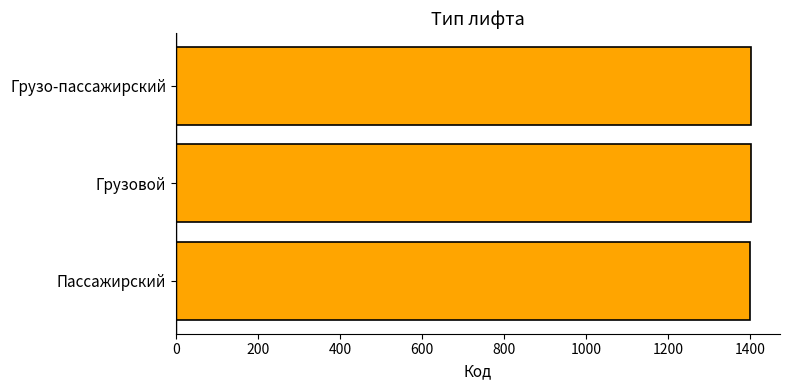

True or false: the data shows 1401 at Пассажирский.

True